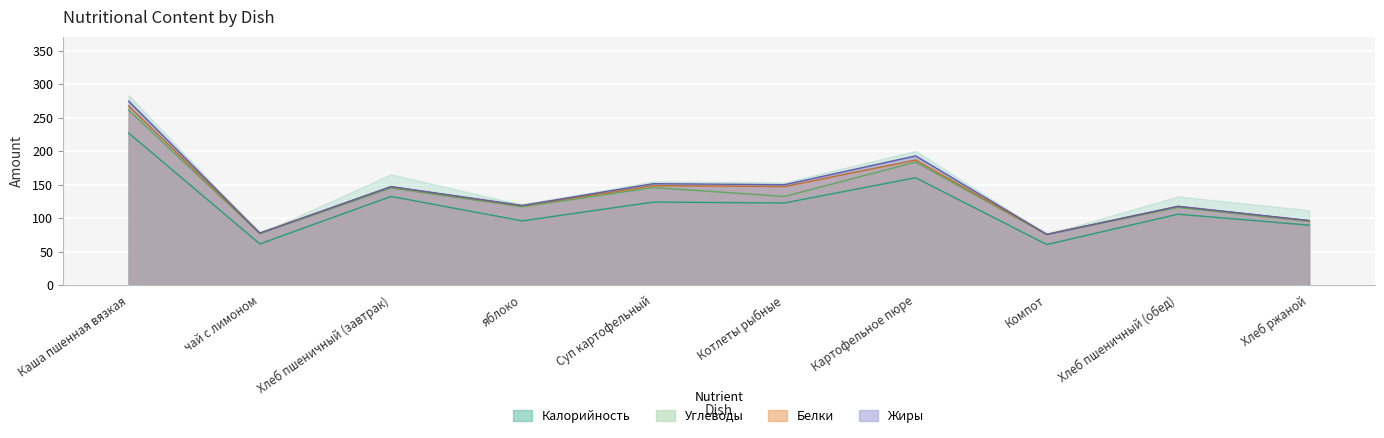

Where does the Углеводы series first go above 15?

Каша пшенная вязкая